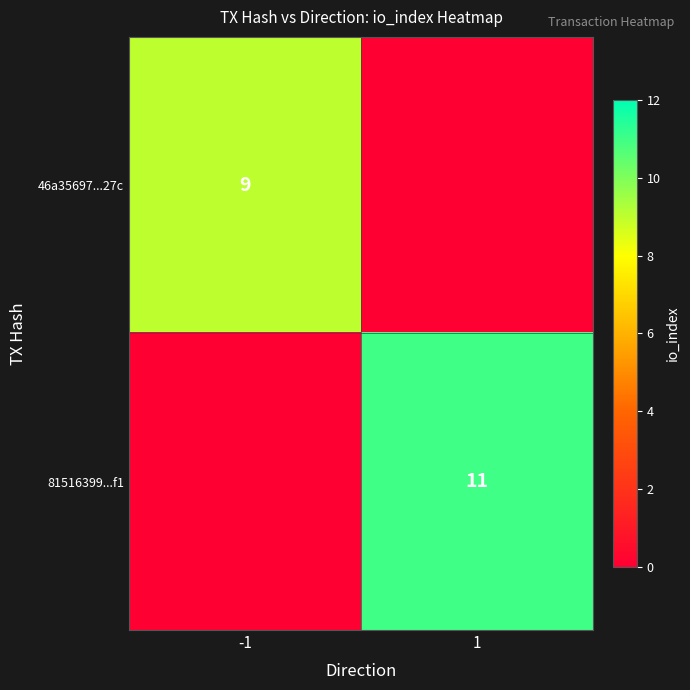

True or false: 46a35697...27c has a value of 6 at -1.

False